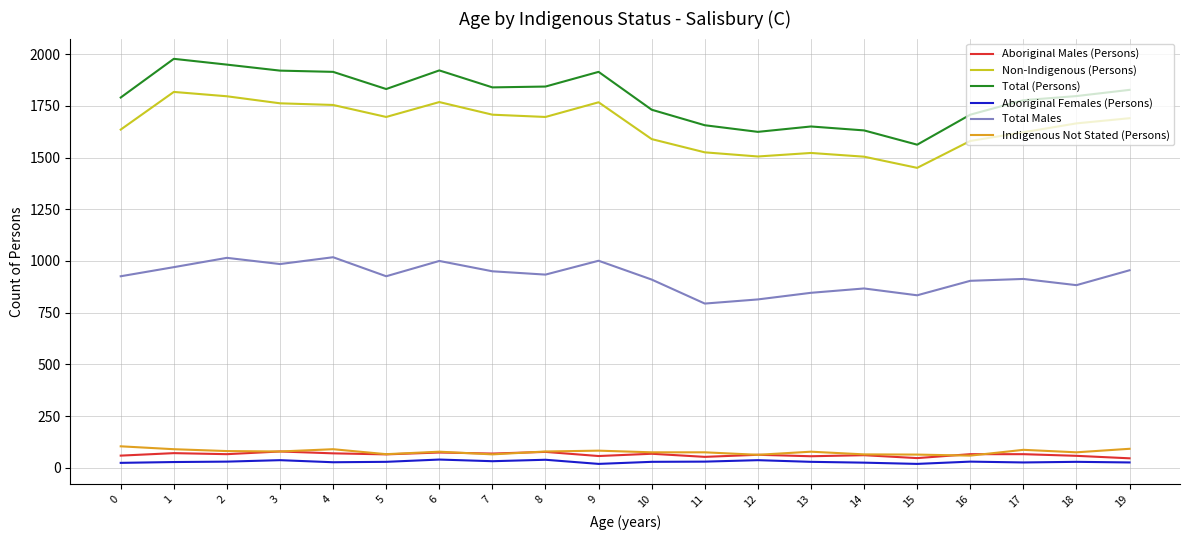

At which label does Total (Persons) first exceed 1827?

1